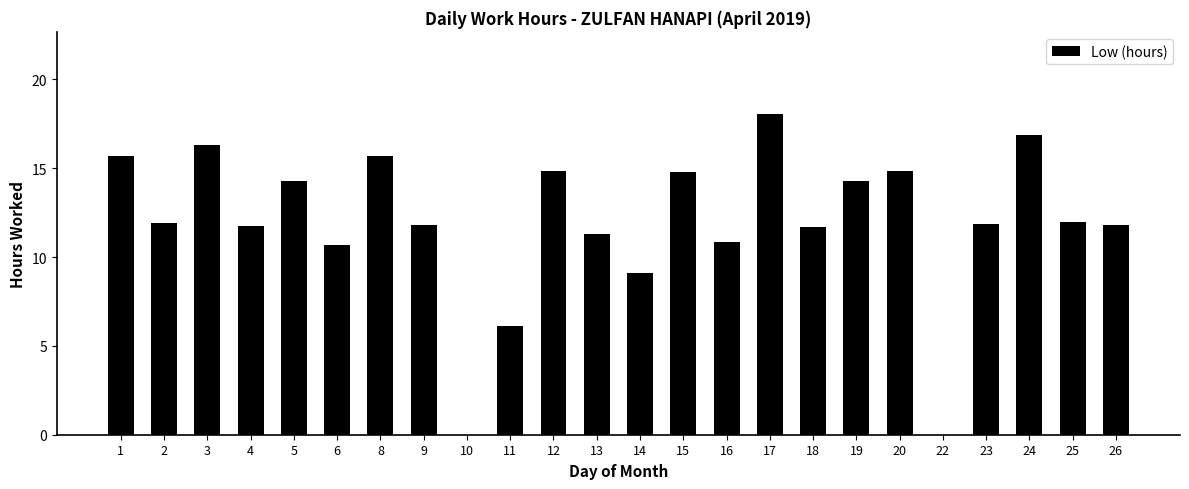

Are the bars horizontal?

No